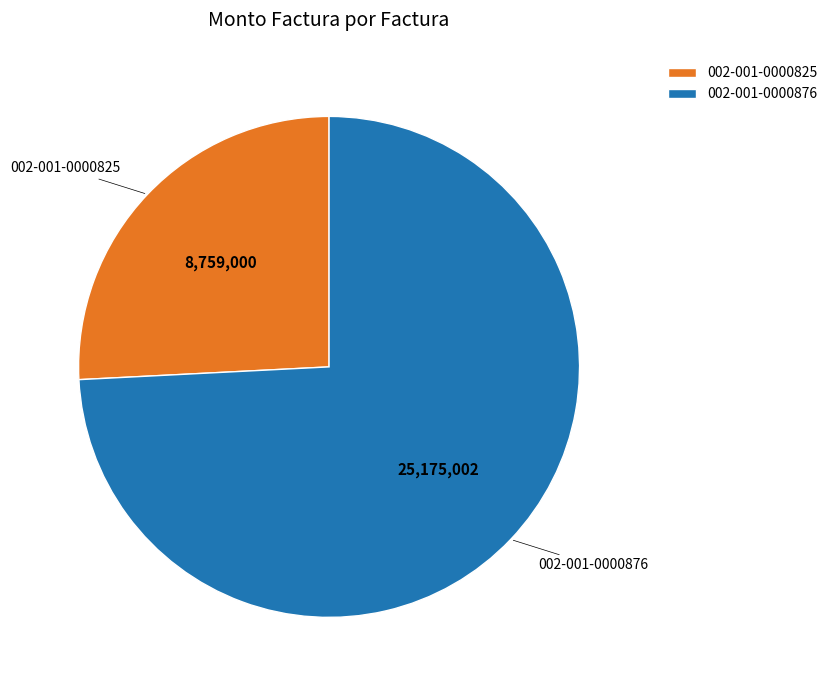

True or false: 002-001-0000876 accounts for 74% of the total.

True